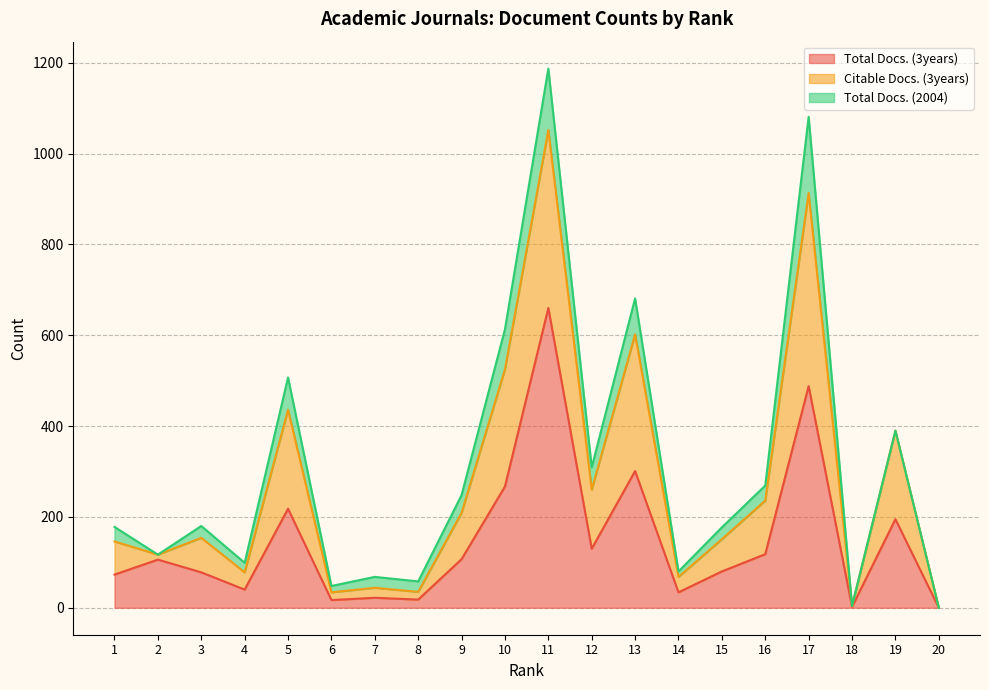

What are all the series names shown in the legend?

Total Docs. (3years), Citable Docs. (3years), Total Docs. (2004)